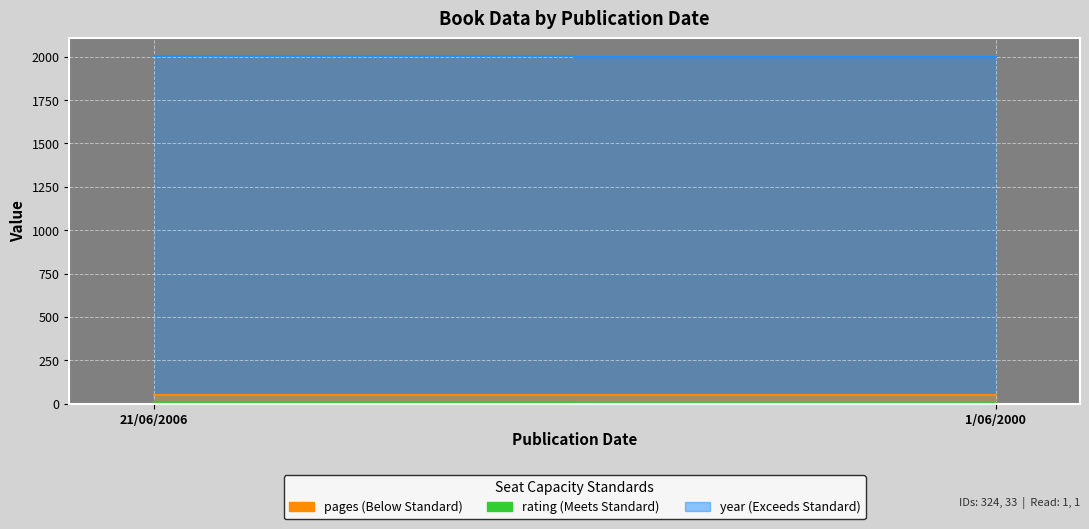

What is the difference between the year values at 21/06/2006 and 1/06/2000?

6